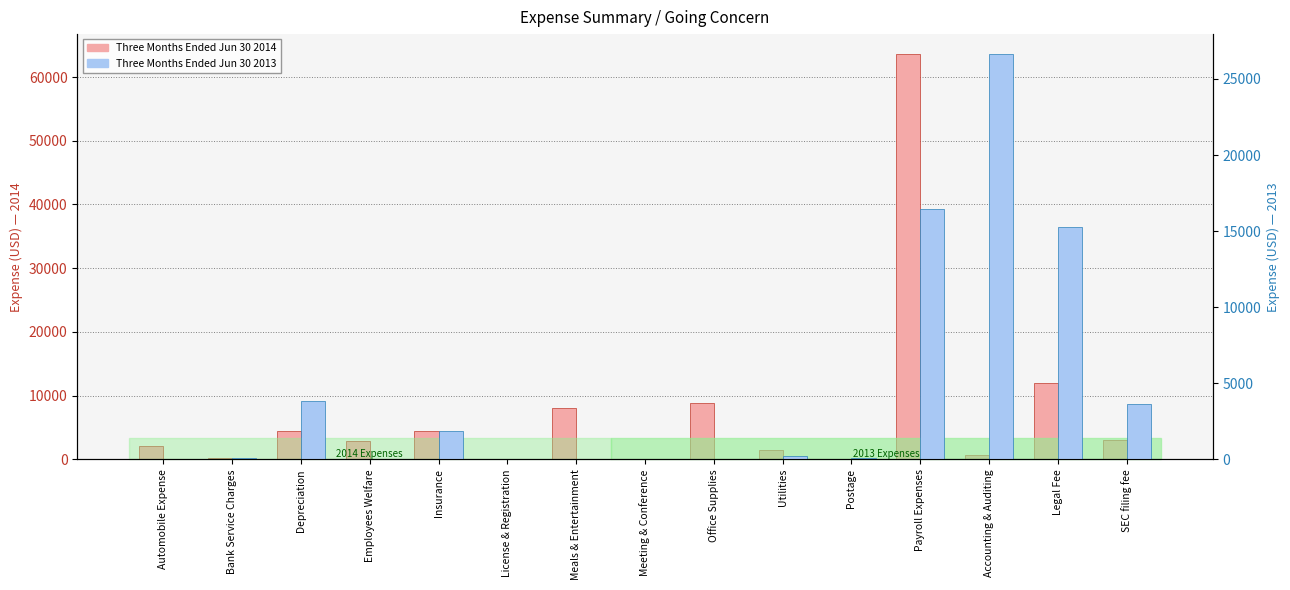

At which category is the sum across all series the highest?

Payroll Expenses